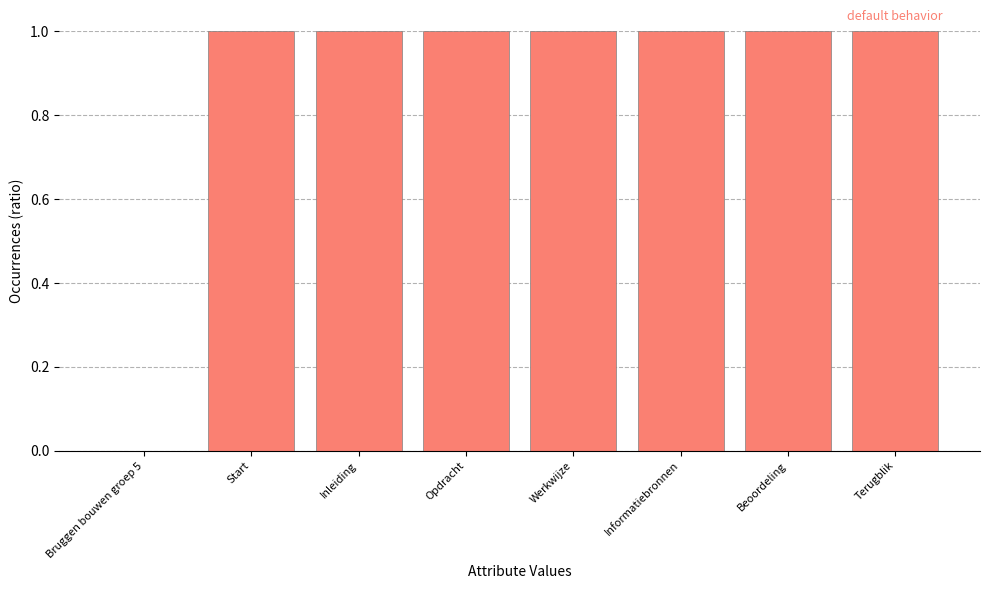

What is the sum of the values at Start and Inleiding?

2.0